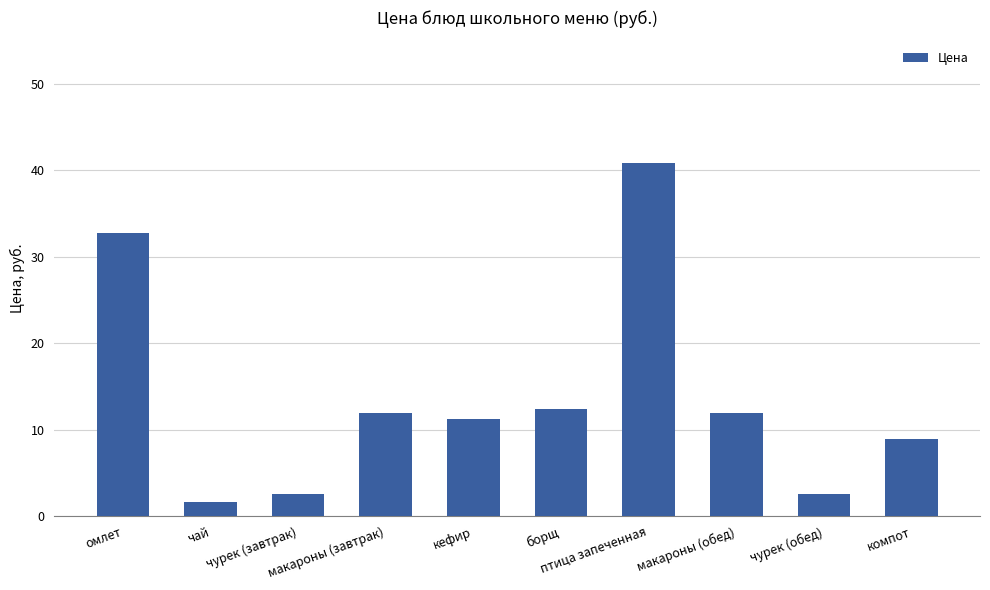

What is the smallest value displayed?

1.6